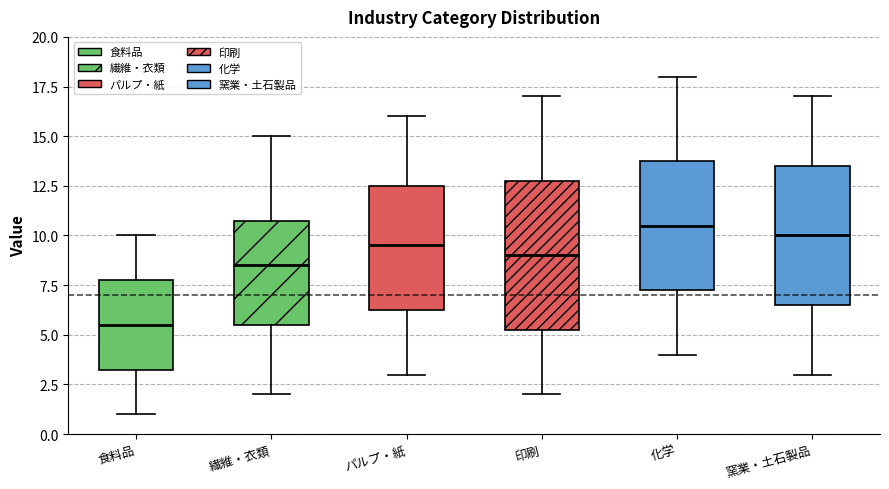

Where is the lower edge of the box for 窯業・土石製品 on the y-axis? The values are not printed on the chart, so give them approximately, as read against the axis.

6.5